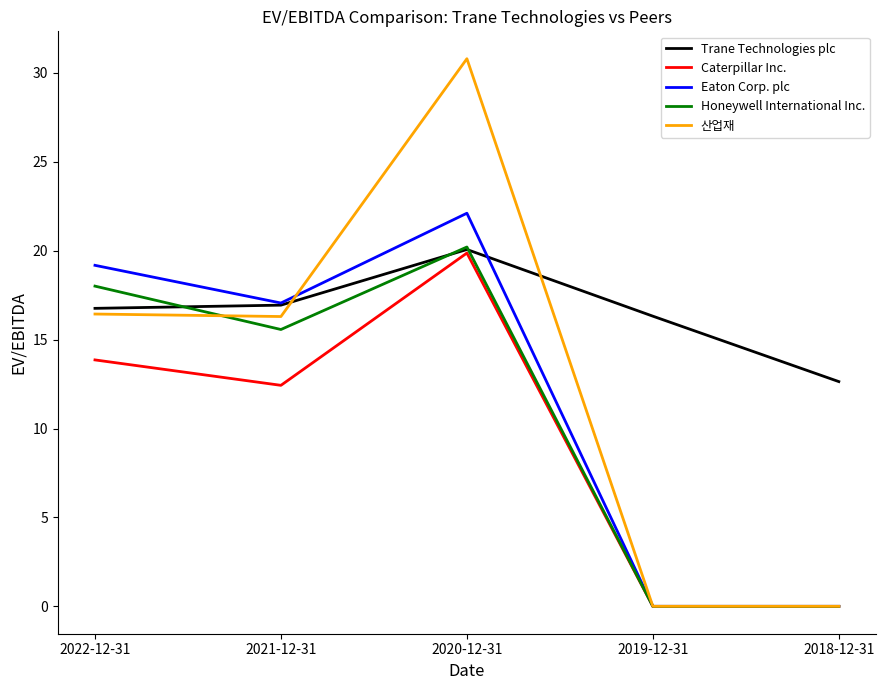

At which label does 산업재 reach its peak?

2020-12-31